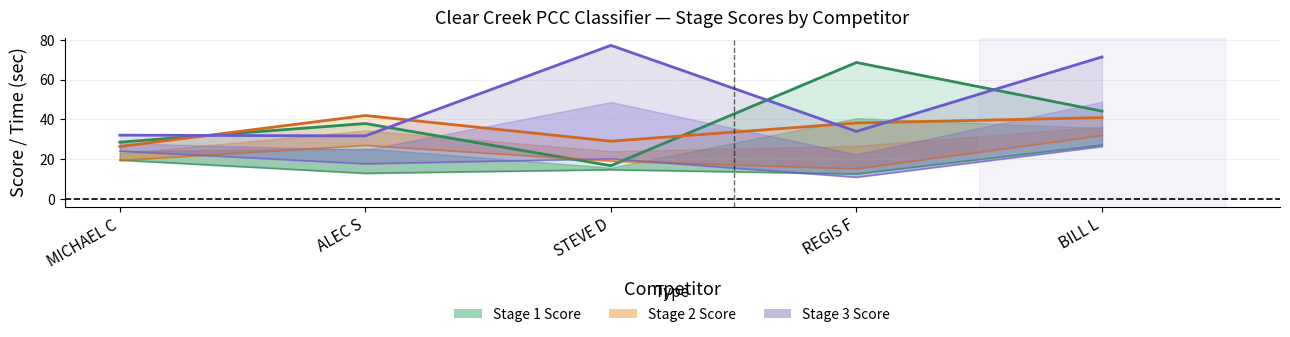

Which series has the largest range (max minus min)?

Stage 1 Score